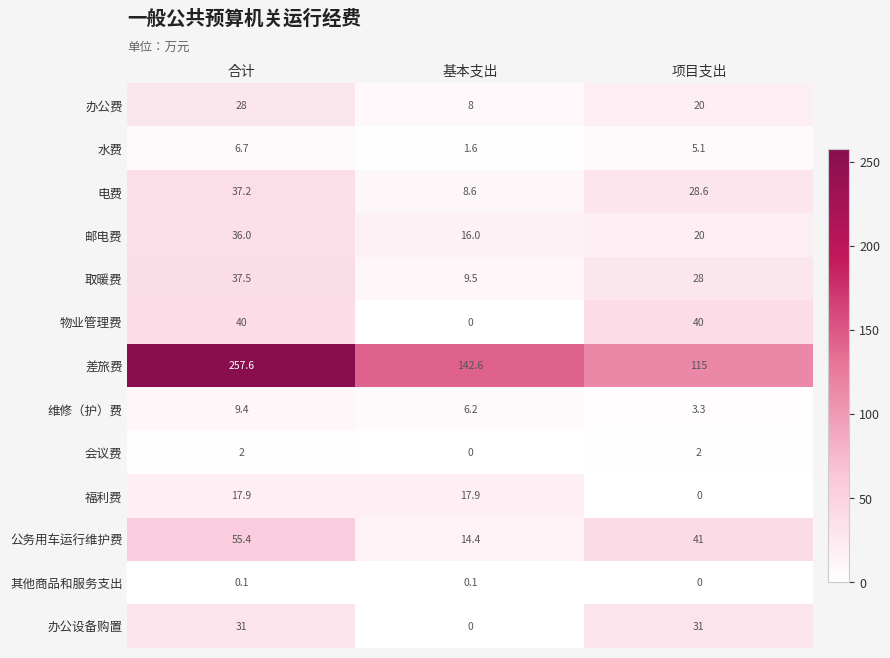

At 合计, list the series in order from smallest to largest.

其他商品和服务支出, 会议费, 水费, 维修（护）费, 福利费, 办公费, 办公设备购置, 邮电费, 电费, 取暖费, 物业管理费, 公务用车运行维护费, 差旅费